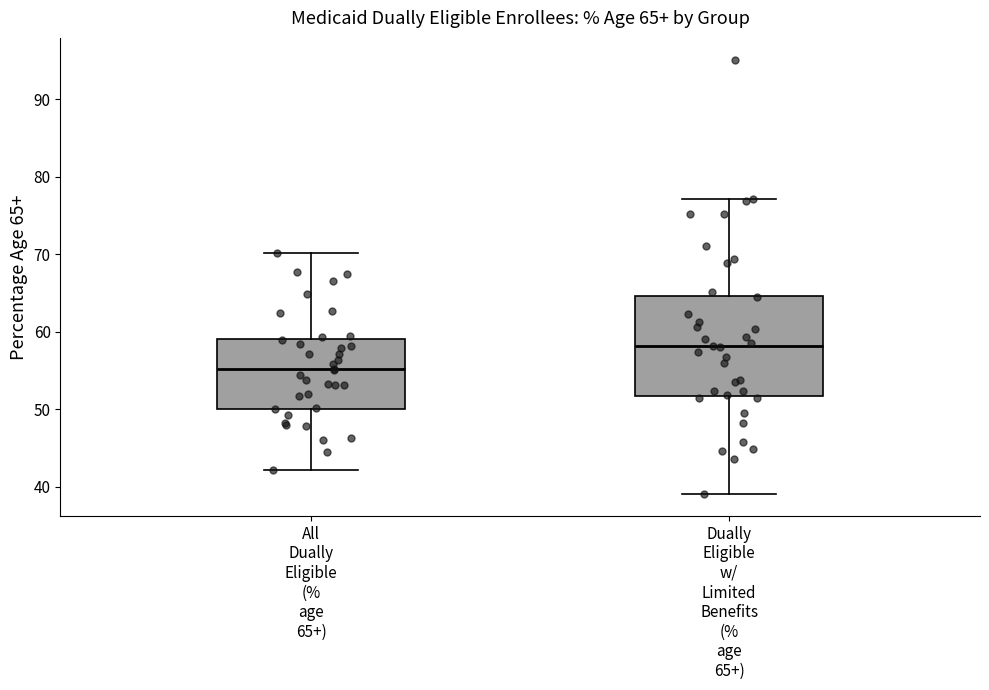

Which box's median line is the lowest?

All Dually Eligible (% age 65+)